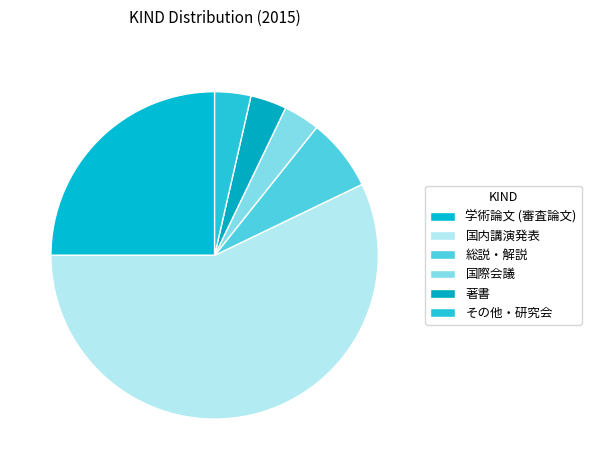

What is the change in value from 学術論文 (審査論文) to 国際会議?

-6